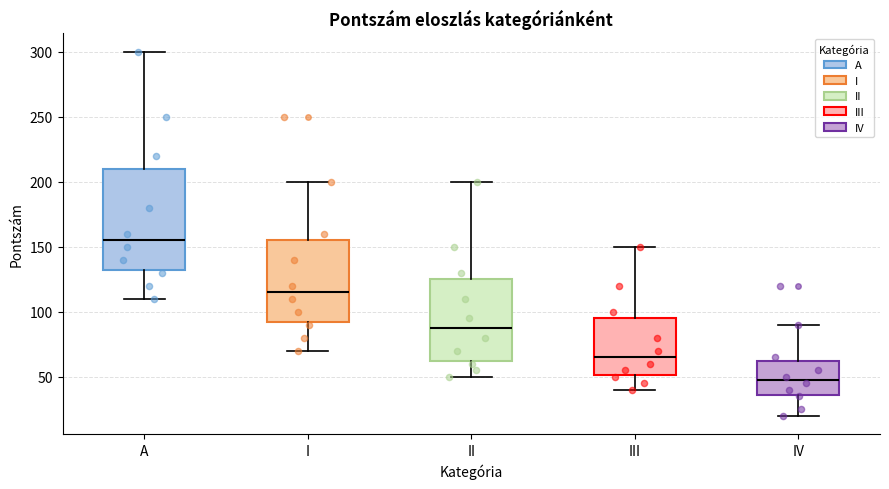

Reading left to right, read every box against the y-axis: the position of its median line, the range the box covers, and the ends of its whiskers. The values are not printed on the chart, so give them approximately, as read against the axis.

A: median 155, box 135 to 210, whiskers 110 to 300
I: median 115, box 95 to 155, whiskers 70 to 200
II: median 90, box 65 to 125, whiskers 50 to 200
III: median 65, box 50 to 95, whiskers 40 to 150
IV: median 50, box 35 to 65, whiskers 20 to 90